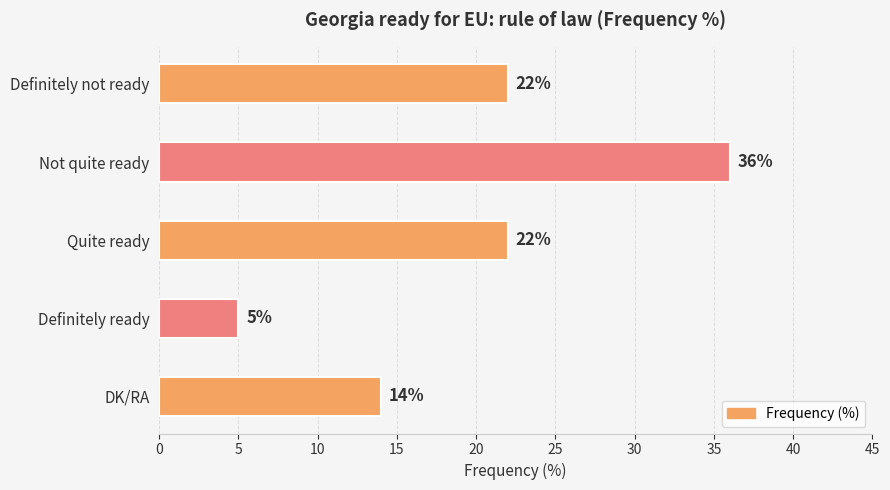

What is the label of the 2nd bar from the bottom?

Definitely ready